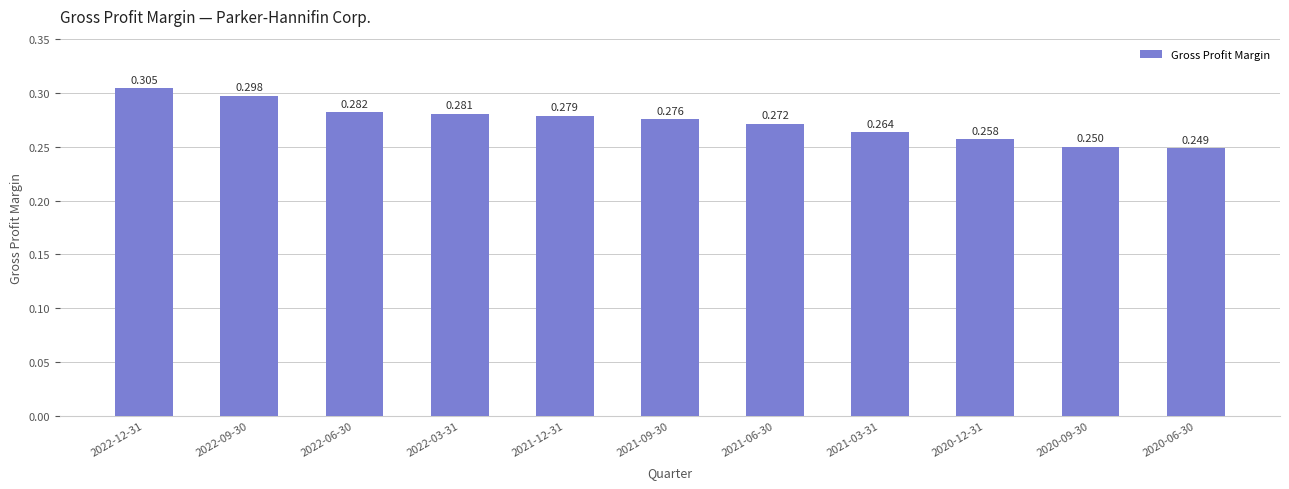

Reading left to right, extract all data points from this chart.

0.3	0.3	0.3	0.3	0.3	0.3	0.3	0.3	0.3	0.3	0.2